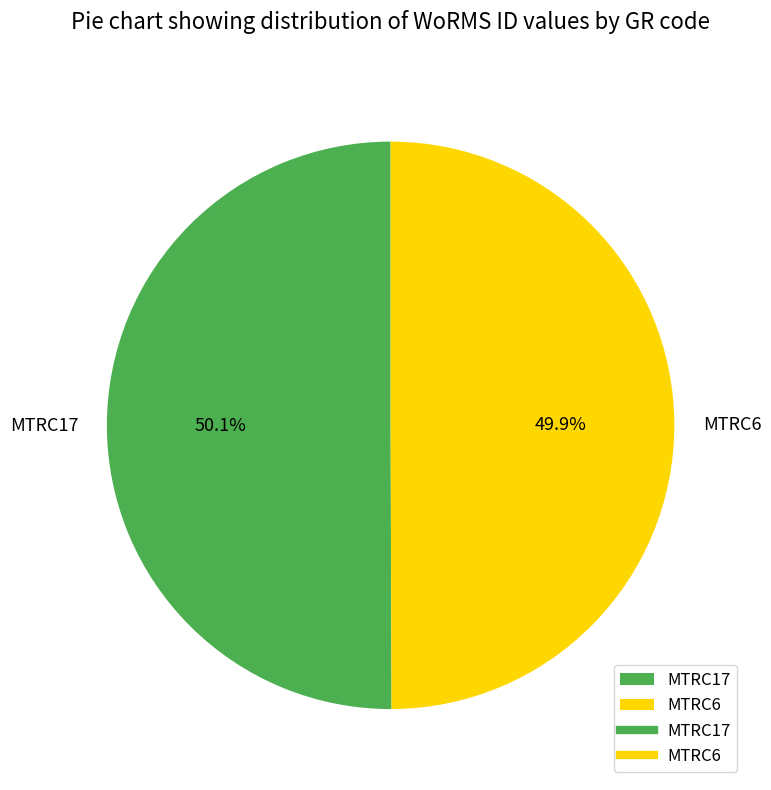

What percentage is the MTRC6 slice, to the nearest percent?

50%